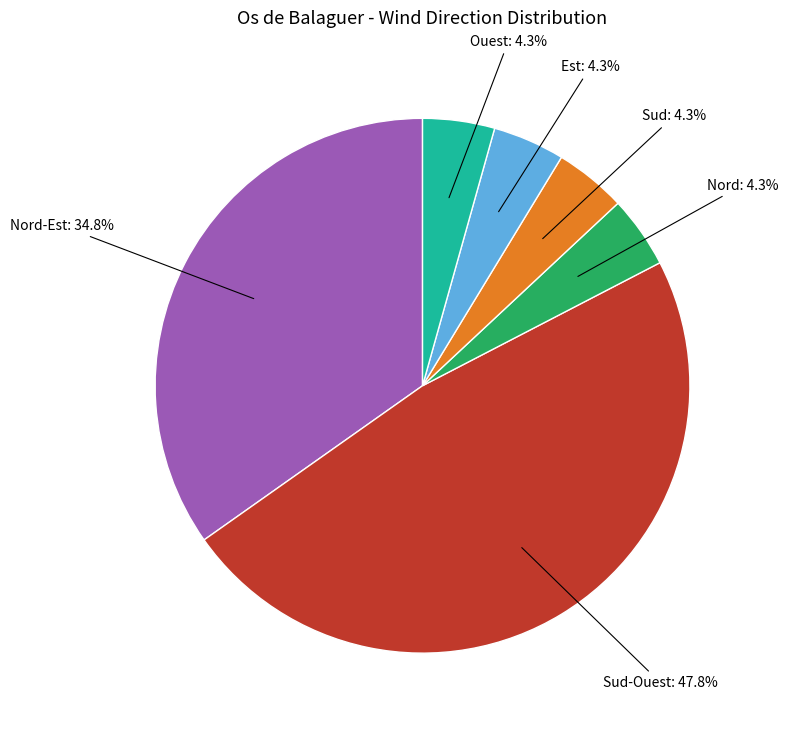

Is there a majority slice in this chart?

No